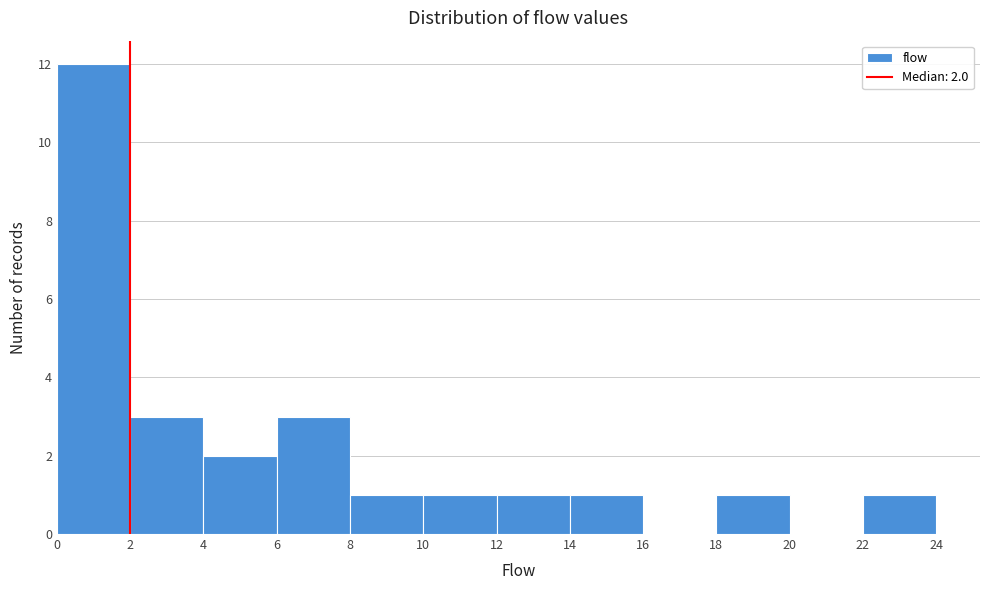

Which range on the x-axis has the tallest bar?

0 to 2